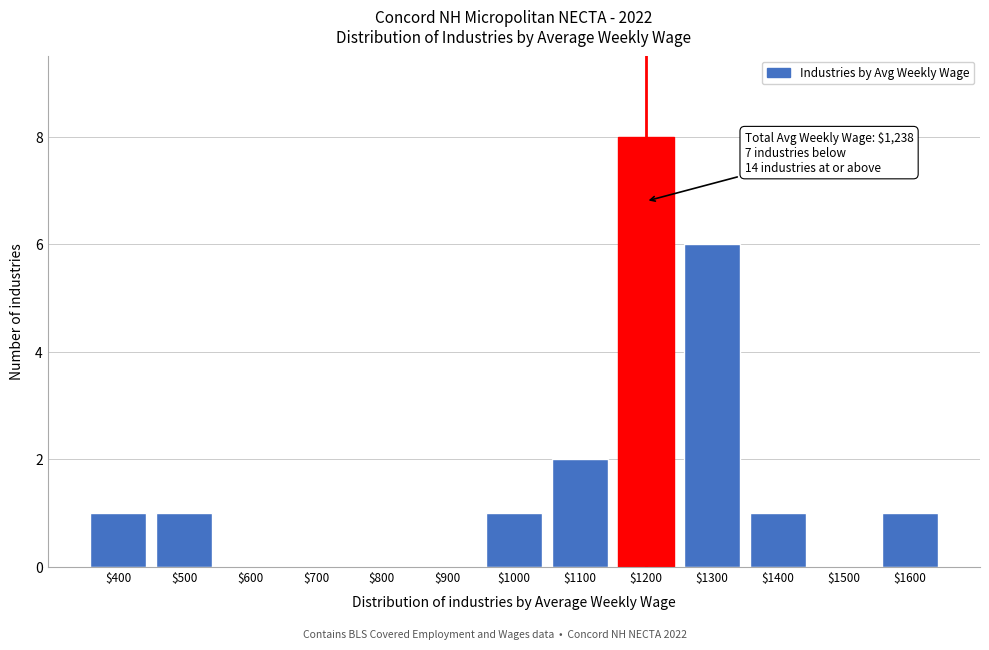

What is the sum of all values?

21